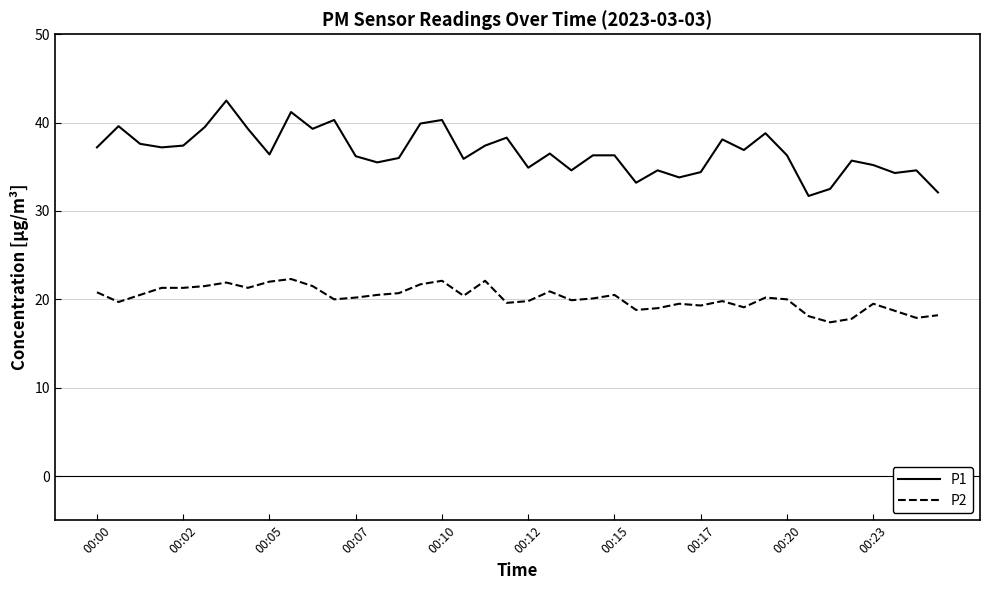

Which series has the largest range (max minus min)?

P1